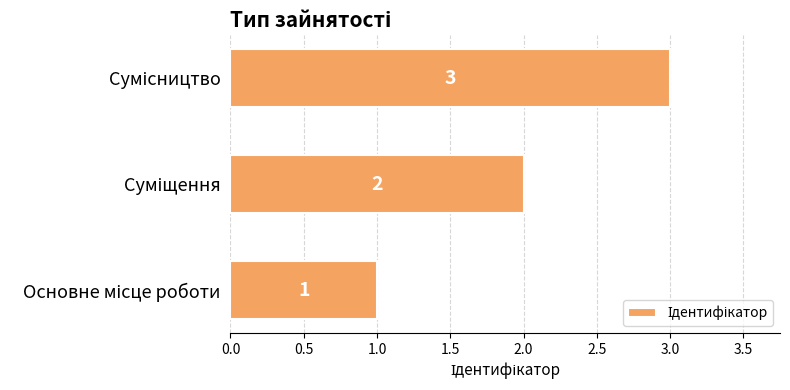

What is the minimum value shown in the chart?

1